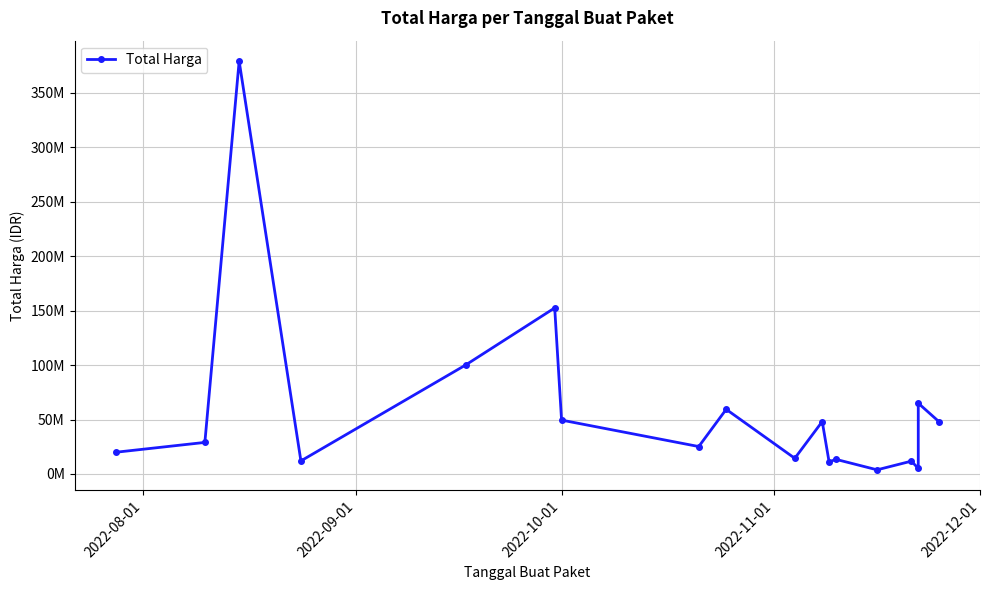

How many interior local valleys (lower than both neighbors) does the data have?

6